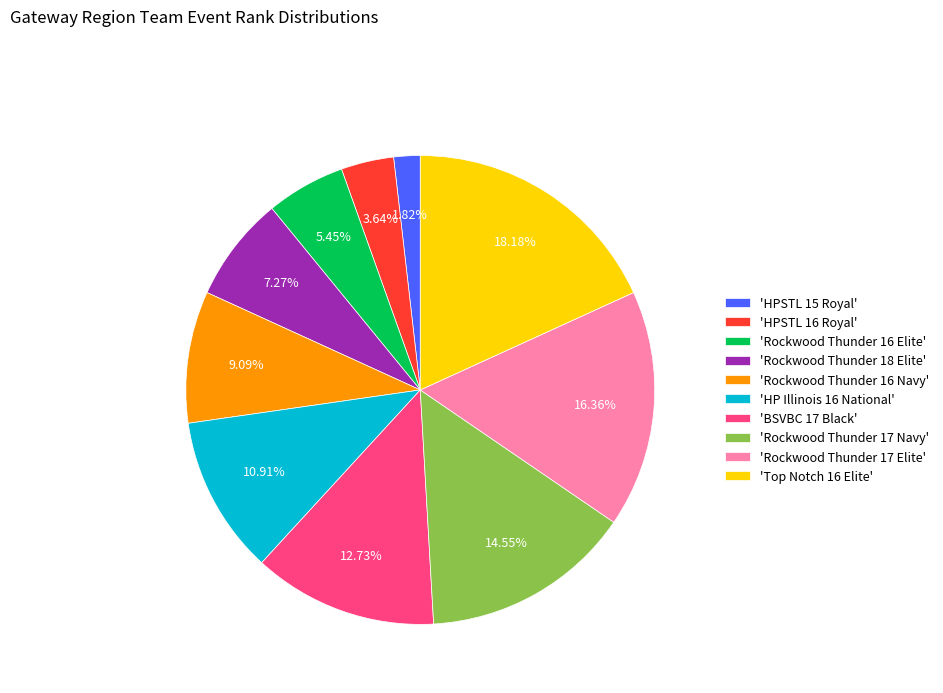

Between 'Rockwood Thunder 16 Navy' and 'Rockwood Thunder 18 Elite', which is larger?

'Rockwood Thunder 16 Navy'